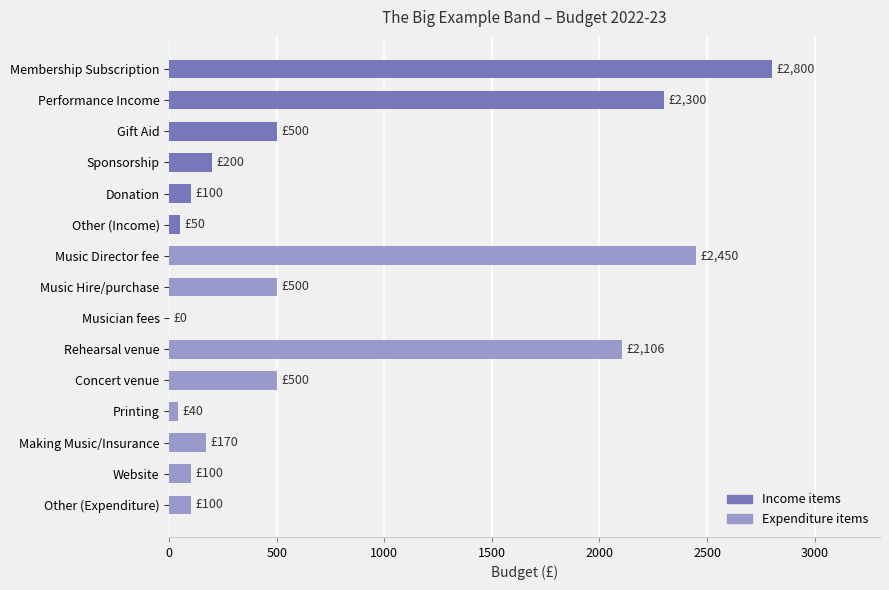

What is the sum of the values at Gift Aid and Website?

600